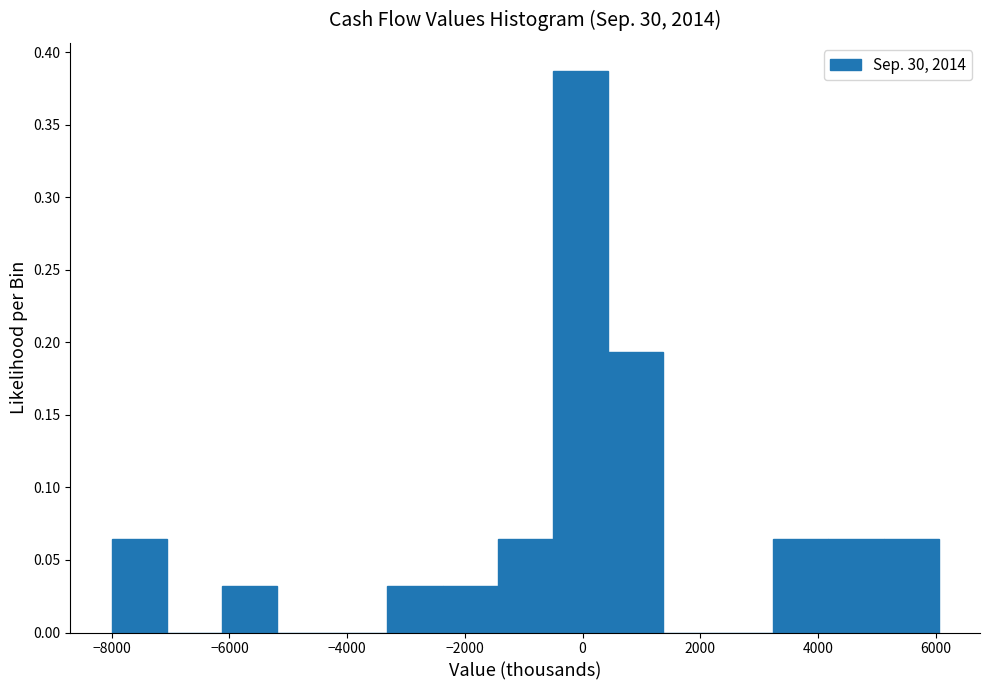

Reading left to right, transcribe this chart: for each bar, give the range it covers on the x-axis and its height. Neither the bar edges nor the heights are printed on the chart, so give them approximately, as read against the axes.

-8000 to -7000: 0.065
-7000 to -6200: 0
-6200 to -5200: 0.030
-5200 to -4200: 0
-4200 to -3400: 0
-3400 to -2400: 0.030
-2400 to -1400: 0.030
-1400 to -600: 0.065
-600 to 400: 0.385
400 to 1400: 0.195
1400 to 2400: 0
2400 to 3200: 0
3200 to 4200: 0.065
4200 to 5200: 0.065
5200 to 6000: 0.065